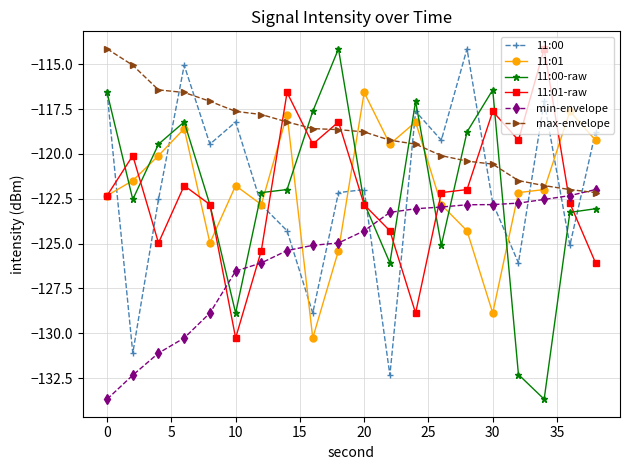

Does the chart have visible grid lines?

Yes